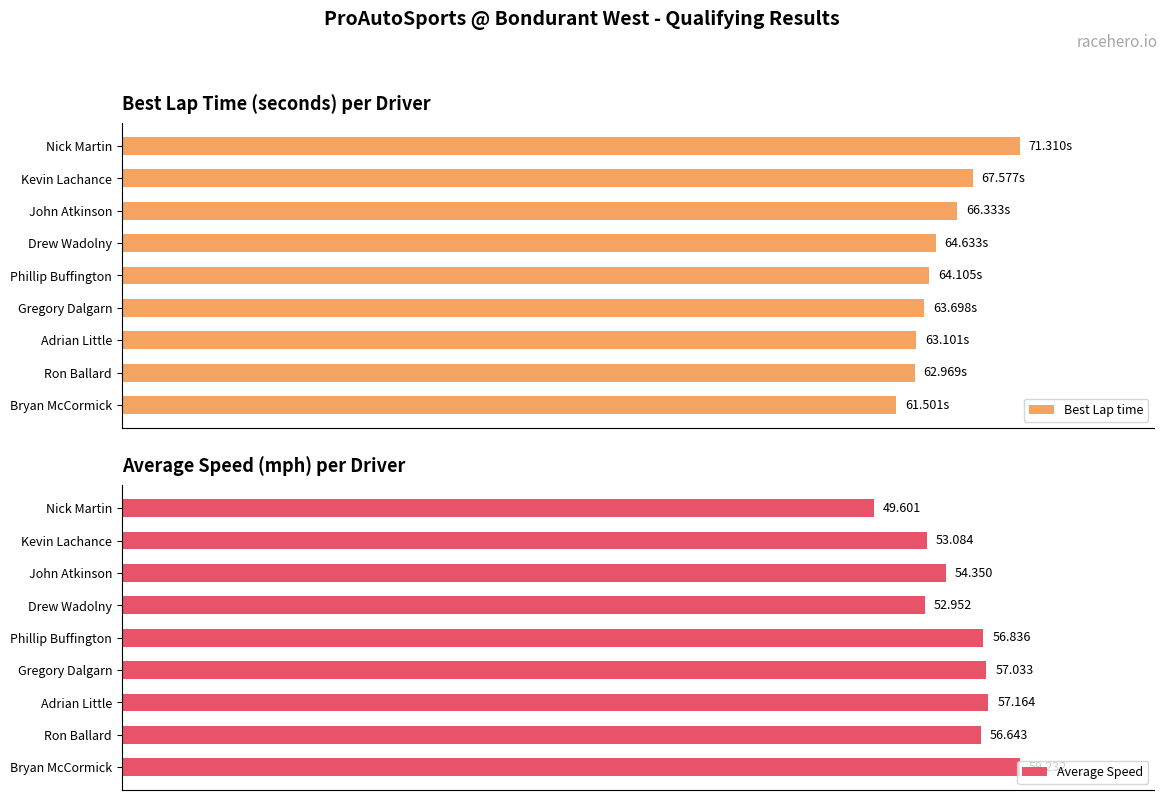

How many bars are there in total?

18